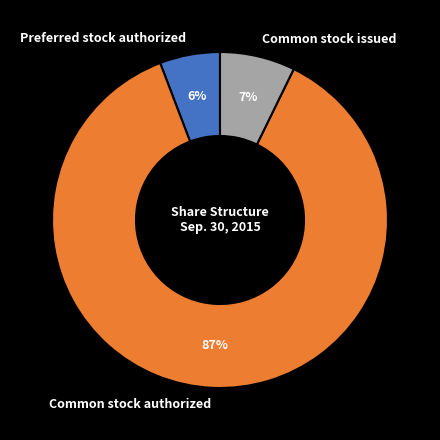

The Preferred stock authorized slice represents 6% of the pie. True or false?

True